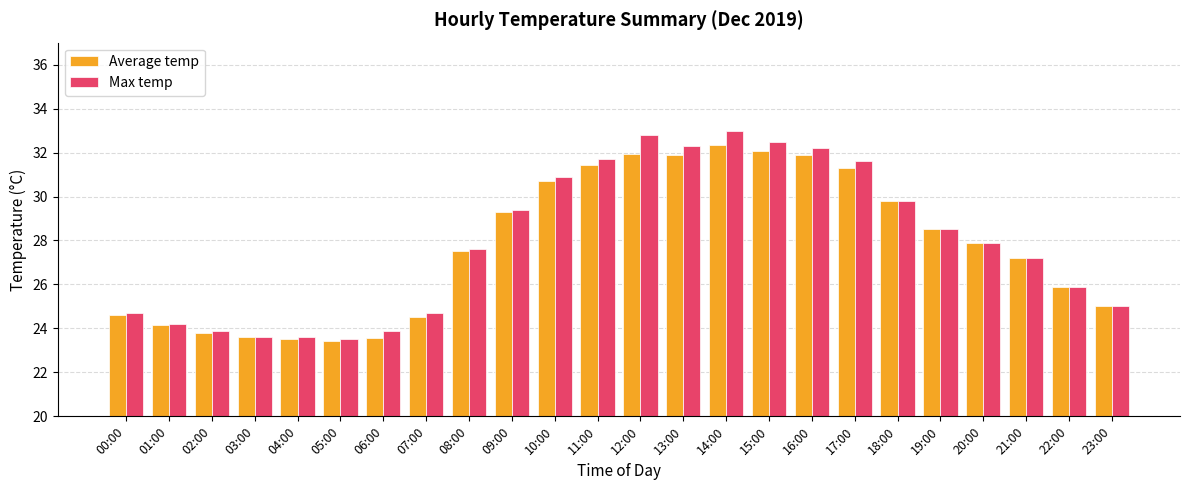

What is the difference between the maximum and minimum values in the Average temp series?

8.9